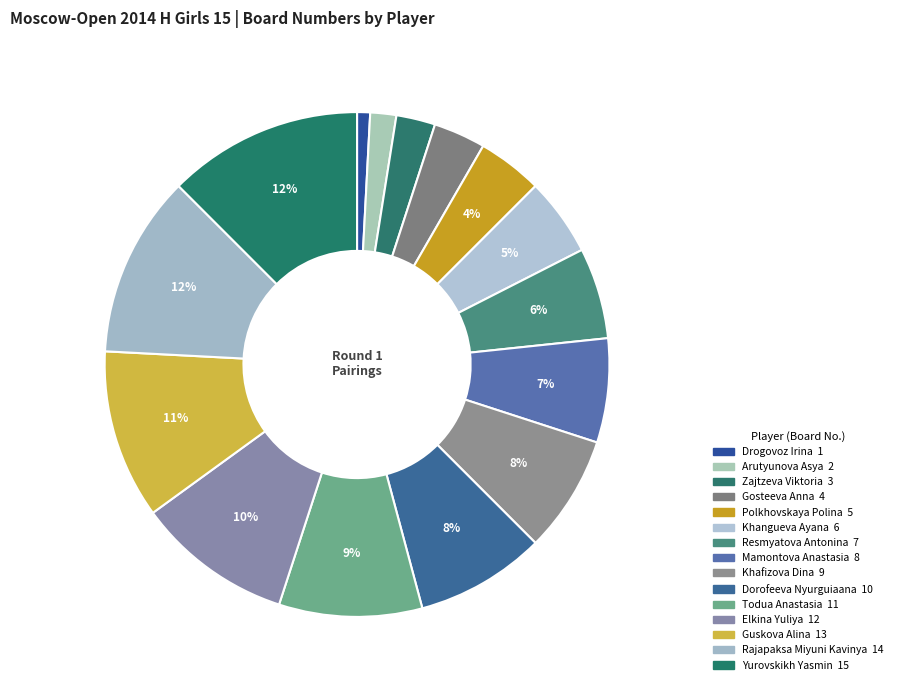

To the nearest percent, what is the combined percentage of Arutyunova Asya and Guskova Alina?

12%